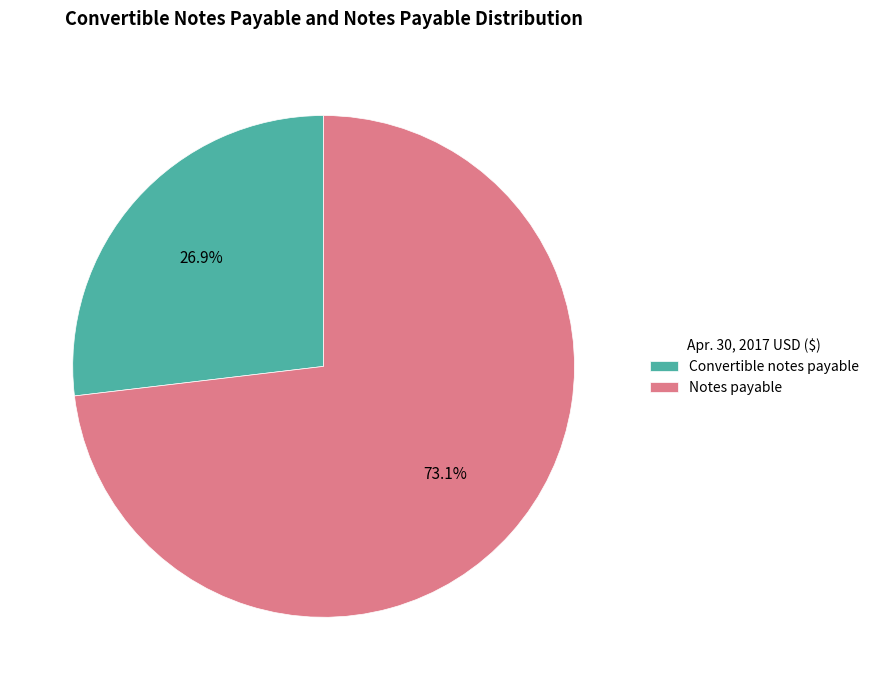

What percentage is the Notes payable slice, to the nearest percent?

73%